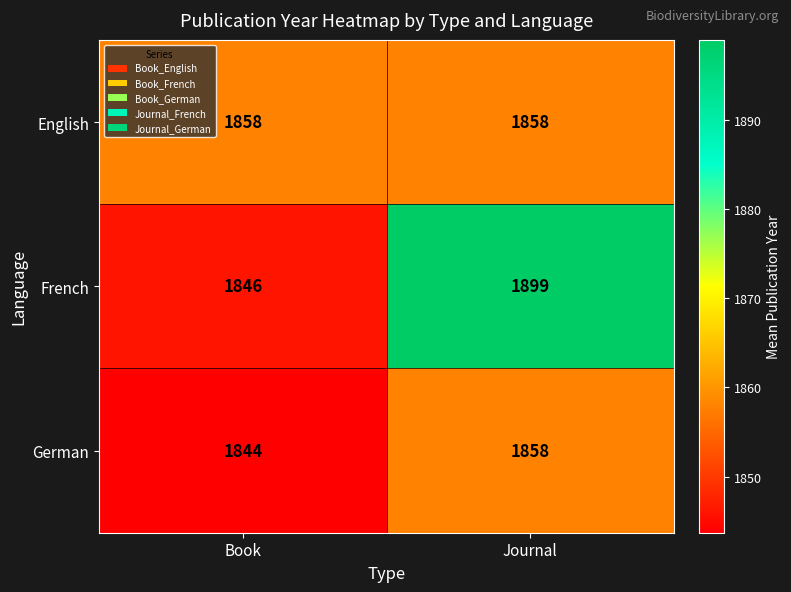

Is it true that English equals 644 at Journal?

False